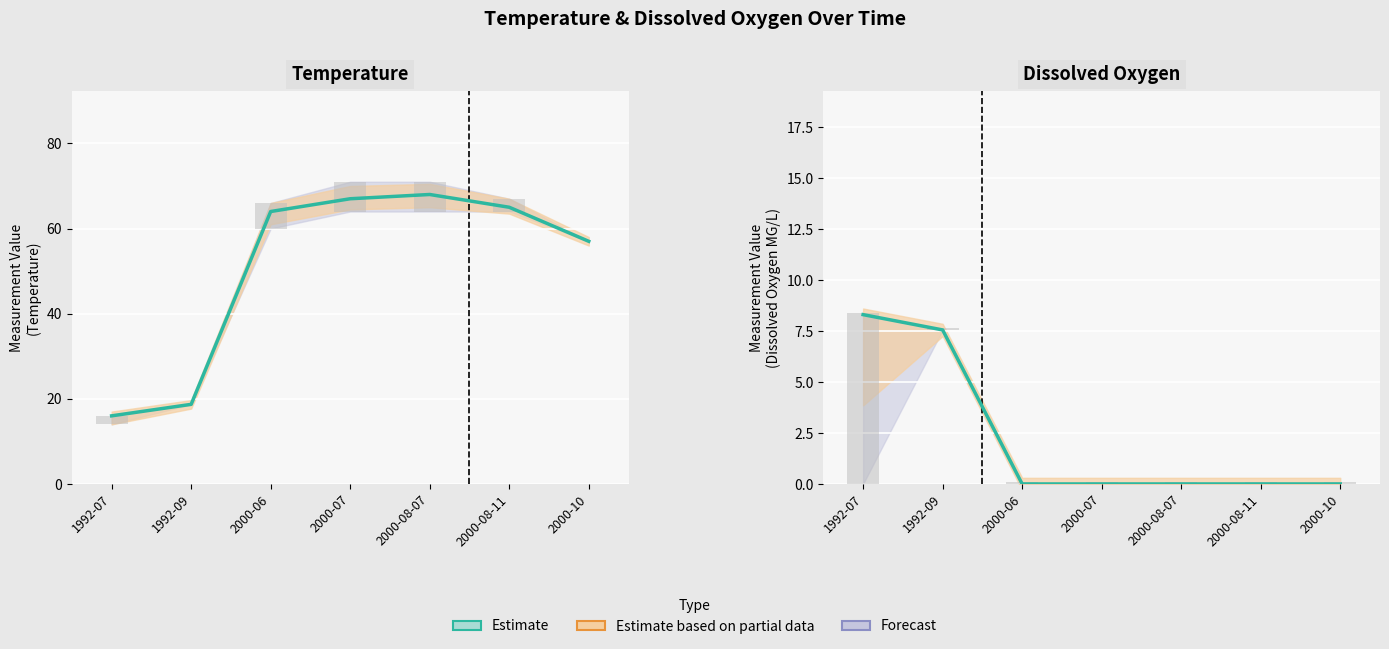

List the labels in order of value, smallest first.

2000-06, 2000-07, 2000-08-07, 2000-08-11, 2000-10, 1992-09, 1992-07